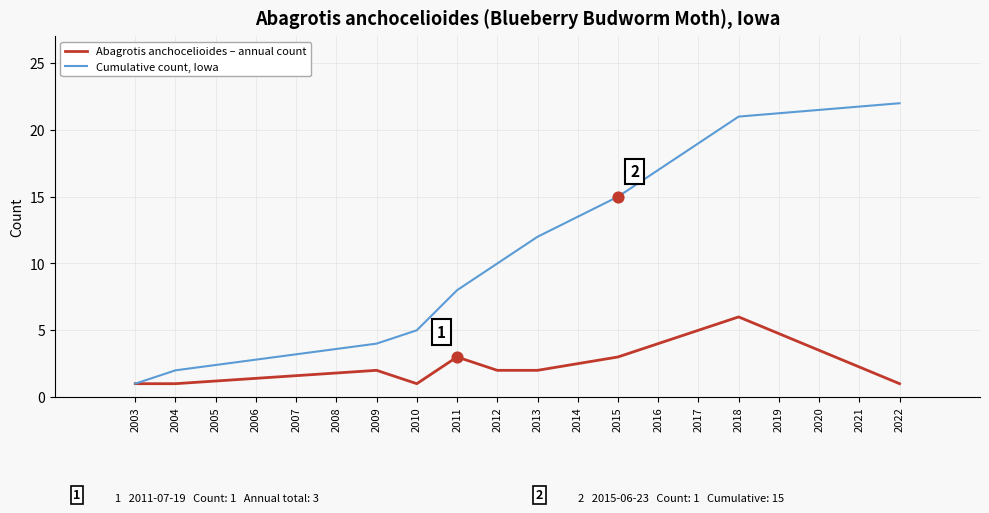

Which series changed the most between 2009 and 2015?

Cumulative count, Iowa